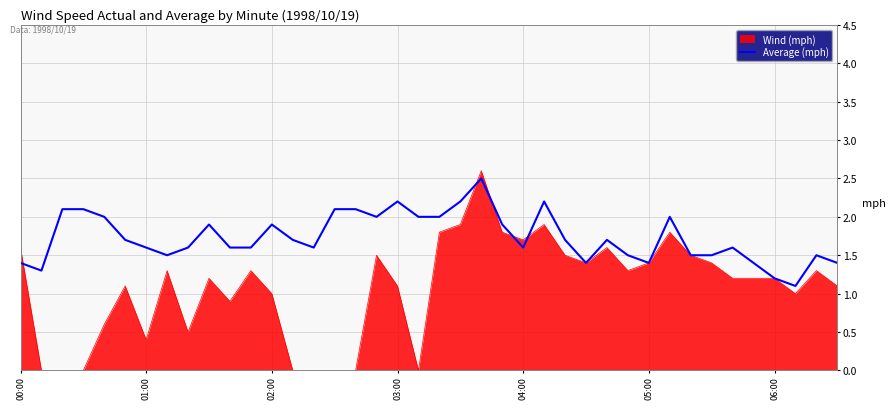

Rank the series by their average value, from lowest to highest.

Wind (mph), Average (mph)